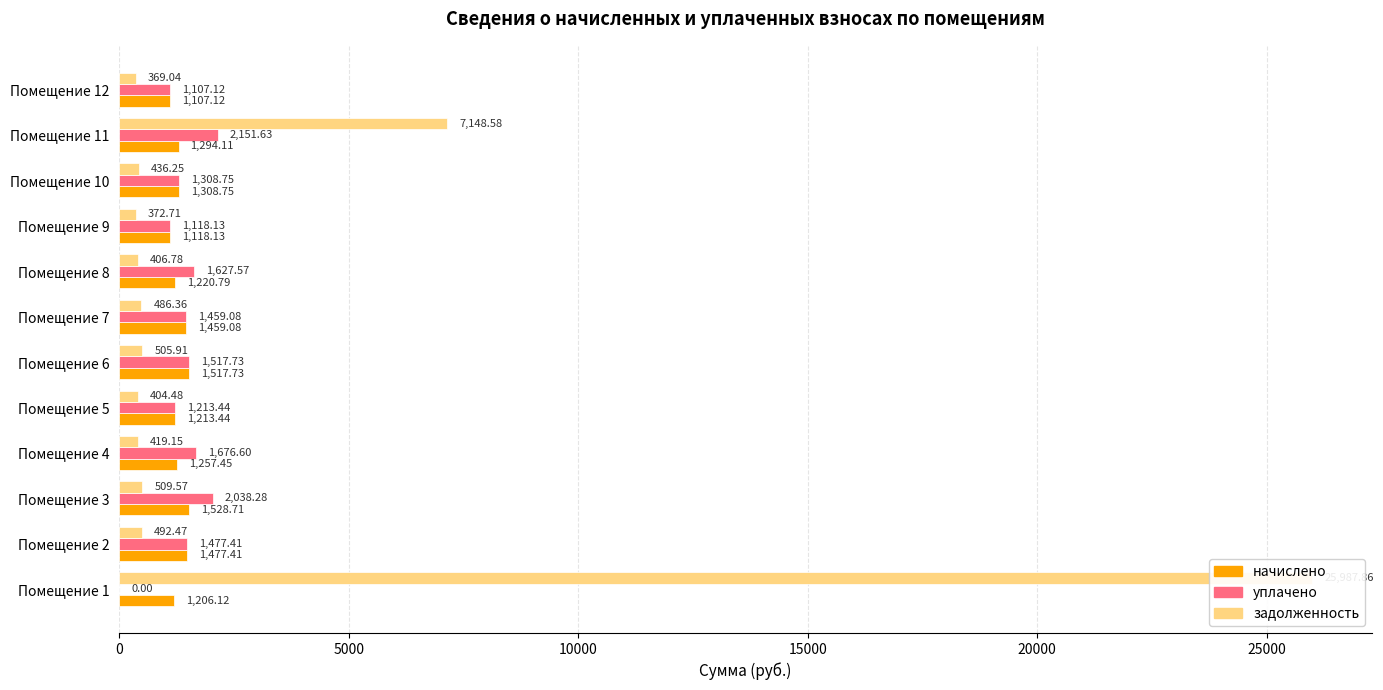

What is the total value across all series at Помещение 1?

27194.0